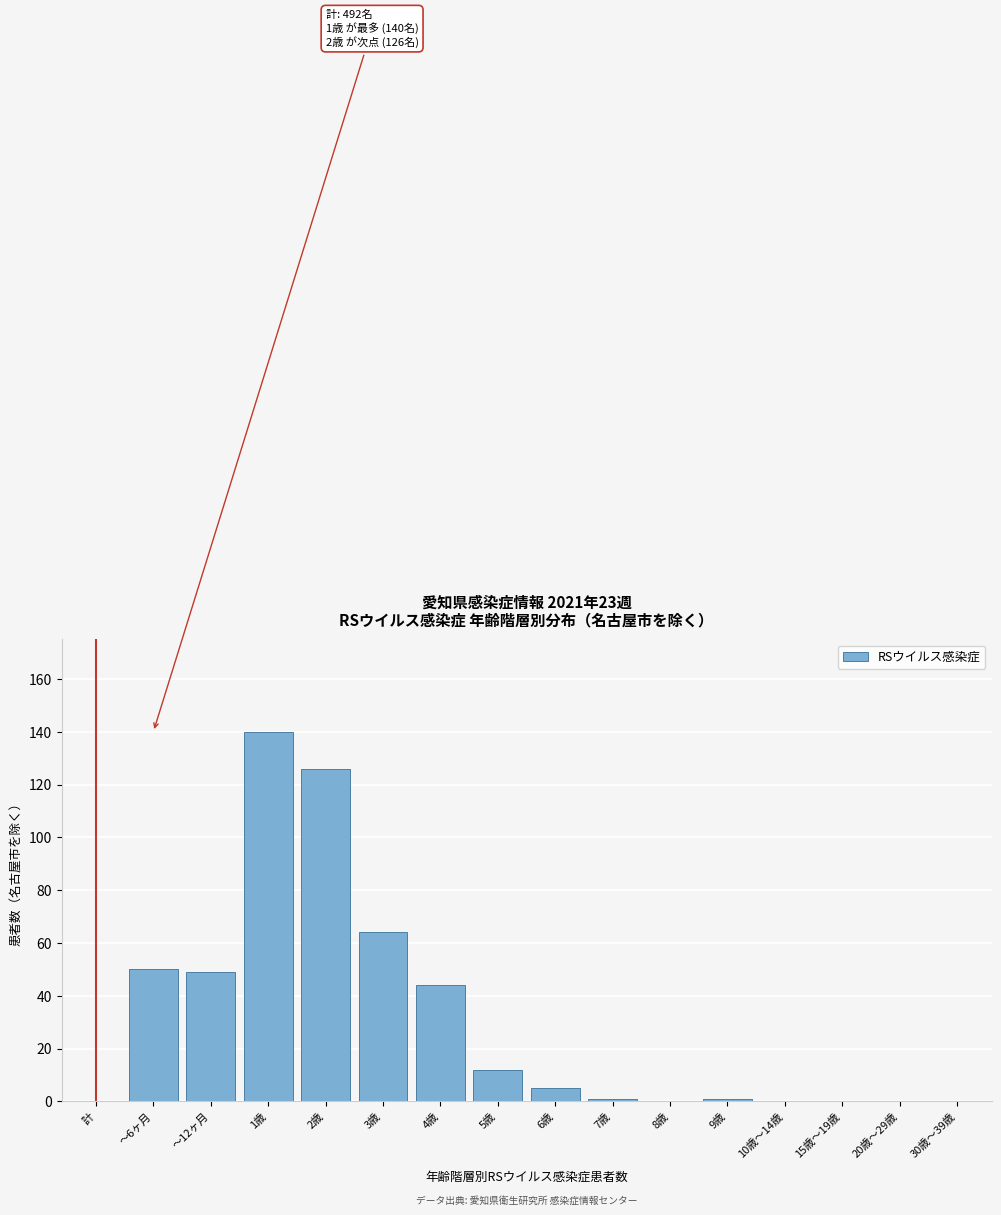

Reading left to right, extract all data points from this chart.

計=0	～6ヶ月=50	～12ヶ月=49	1歳=140	2歳=126	3歳=64	4歳=44	5歳=12	6歳=5	7歳=1	8歳=0	9歳=1	10歳～14歳=0	15歳～19歳=0	20歳～29歳=0	30歳～39歳=0